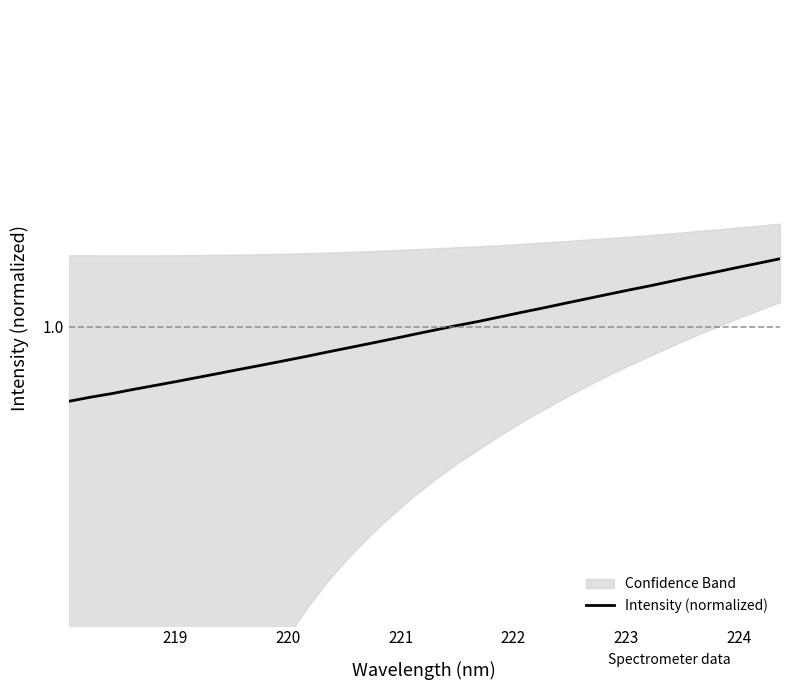

What is the value of the 31st point from the left?

1.3